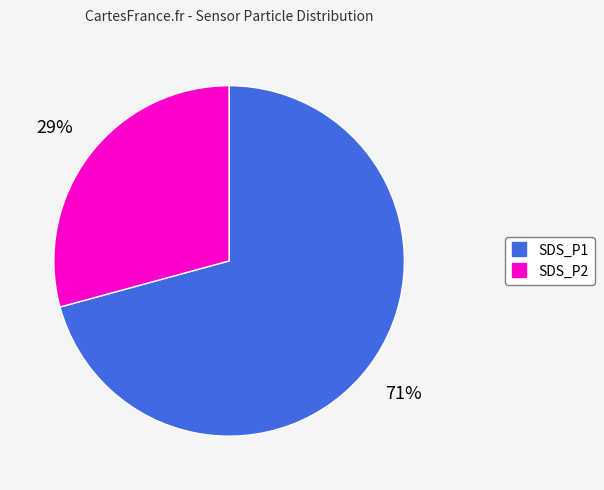

Which has a higher value, SDS_P1 or SDS_P2?

SDS_P1